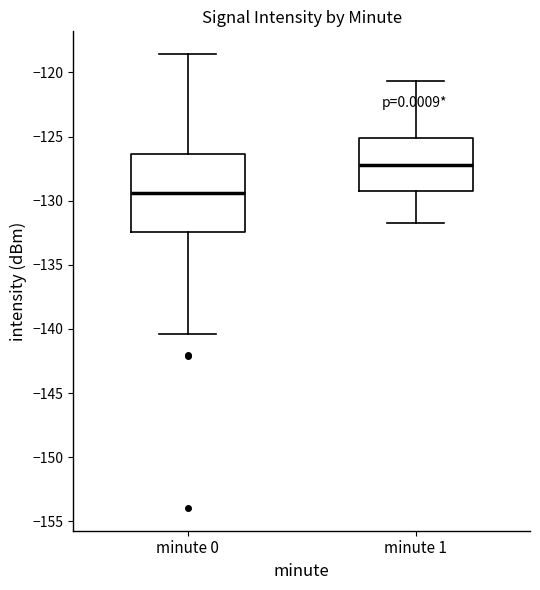

Reading left to right, transcribe this box plot: for each box, give where its median line is, the range the box spans, and where its two whiskers end, as read against the y-axis. The values are not printed on the chart, so give them approximately, as read against the axis.

minute 0: median -129.5, box -132.5 to -126.5, whiskers -140.5 to -118.5
minute 1: median -127.0, box -129.0 to -125.0, whiskers -131.5 to -120.5